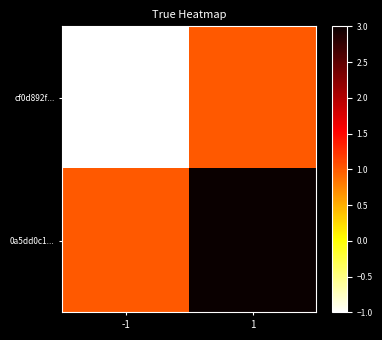

What is the spread (max minus min) of values at -1?

2